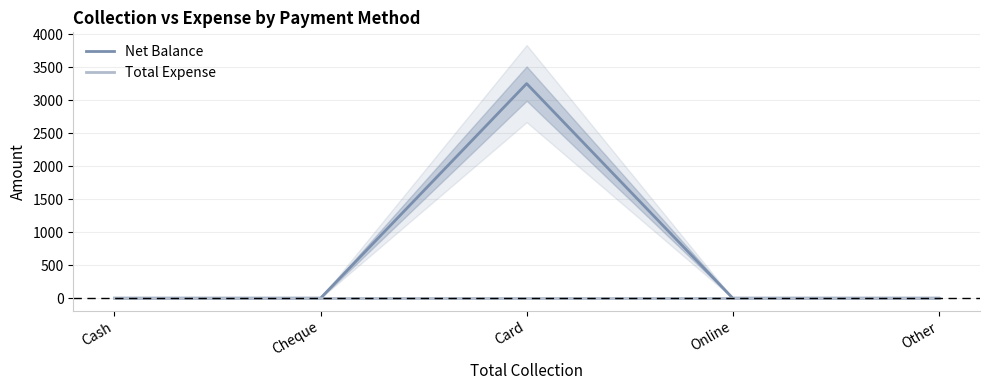

In Net Balance, how many points are higher than both neighbors (excluding endpoints)?

1